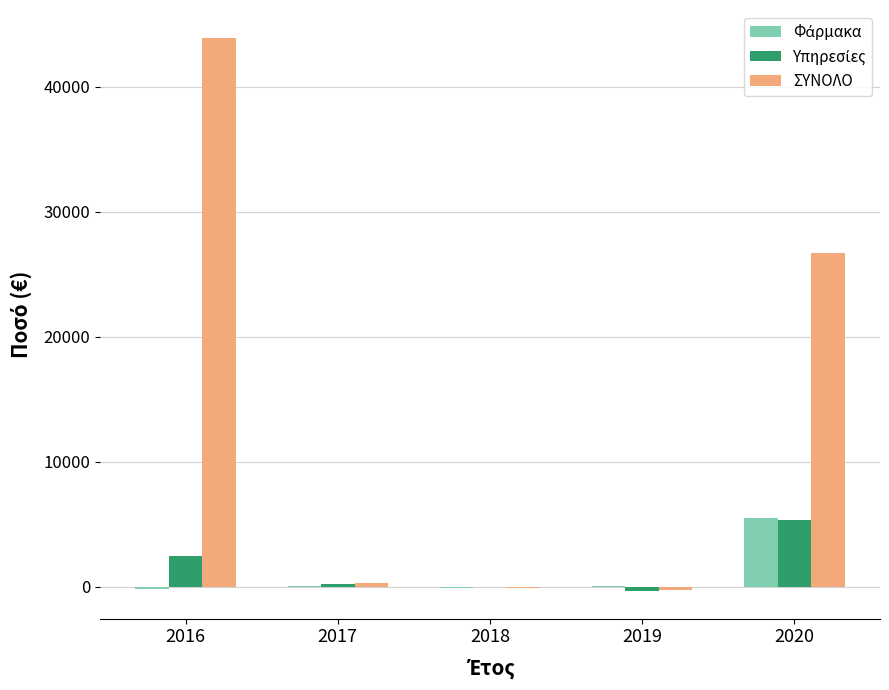

Which label corresponds to the largest value in the chart?

2016